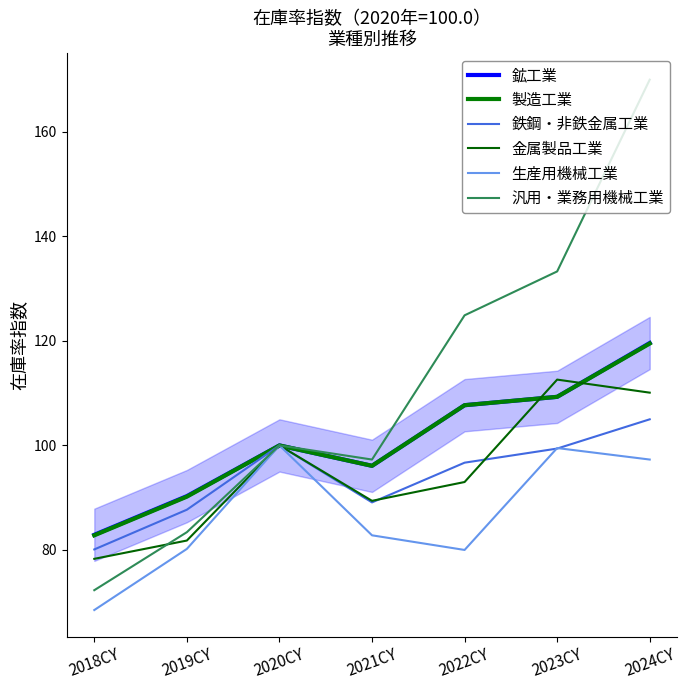

True or false: 鉱工業 has a value of 109.3 at 2023CY.

True